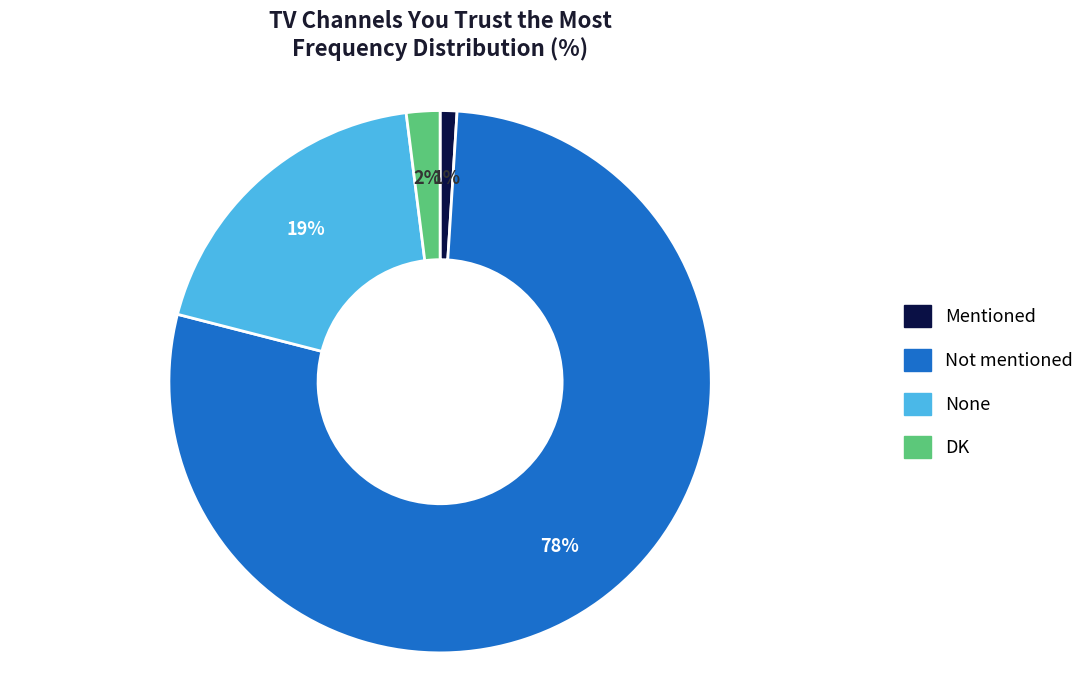

Is DK the majority of the pie?

No